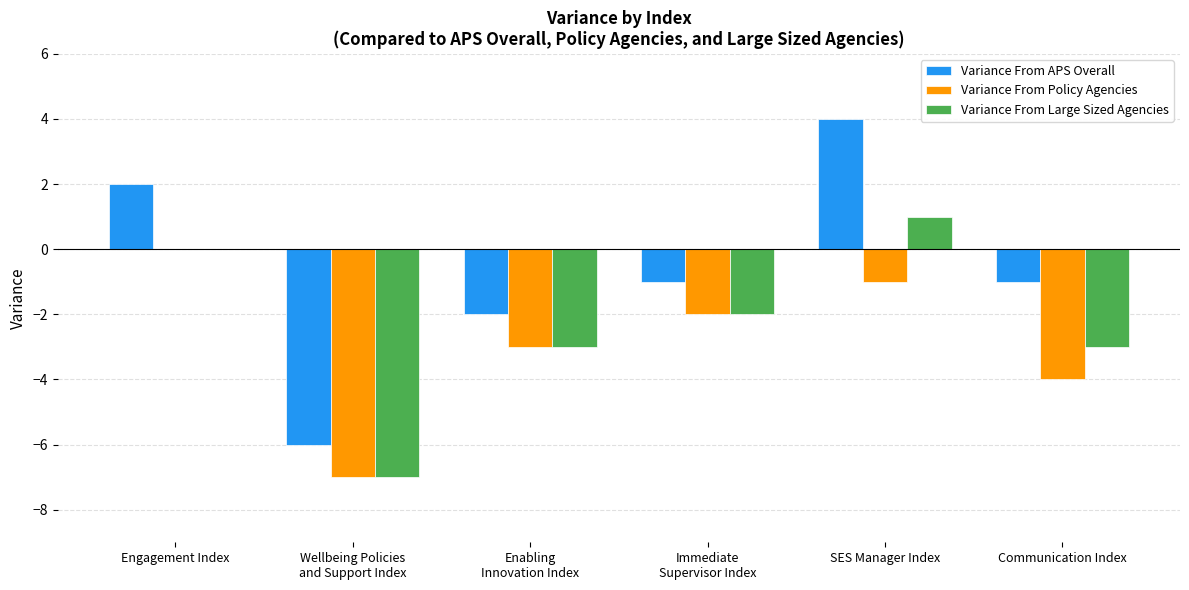

Count the Variance From APS Overall values in the range -2 to 2.

4